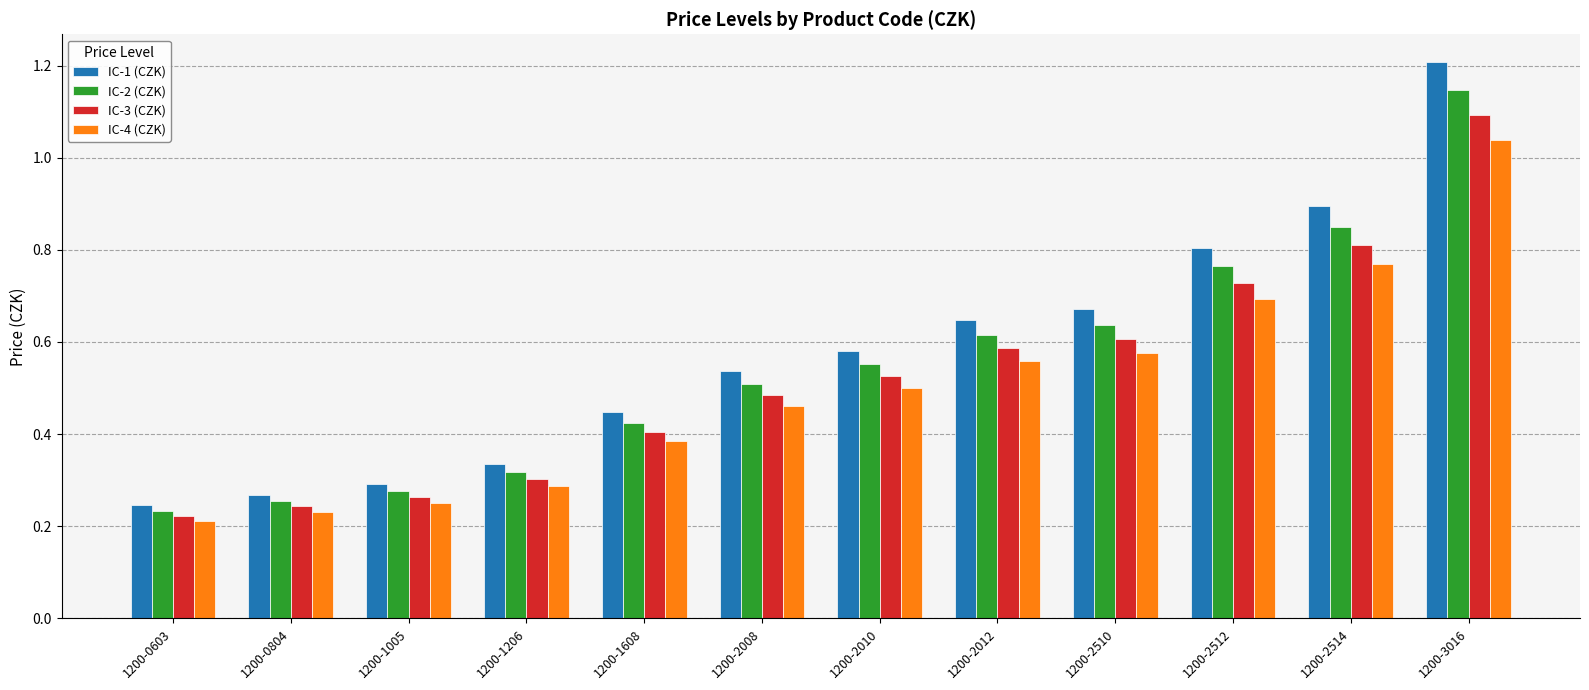

Which category has the highest value in the IC-3 (CZK) series?

1200-3016